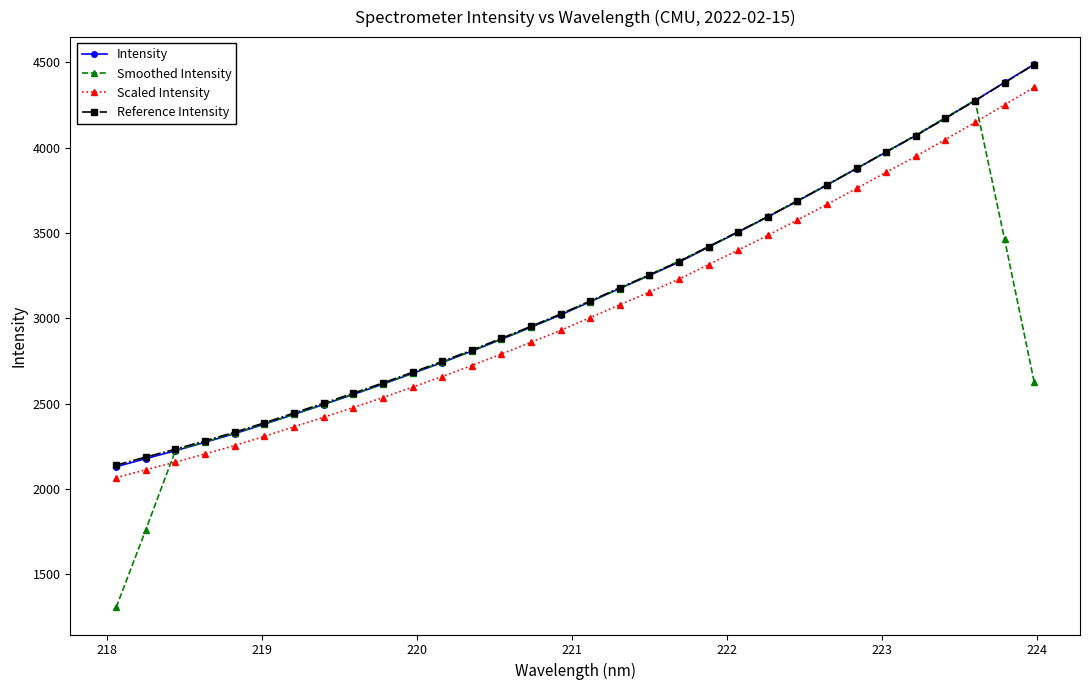

In Smoothed Intensity, how many points are higher than both neighbors (excluding endpoints)?

1